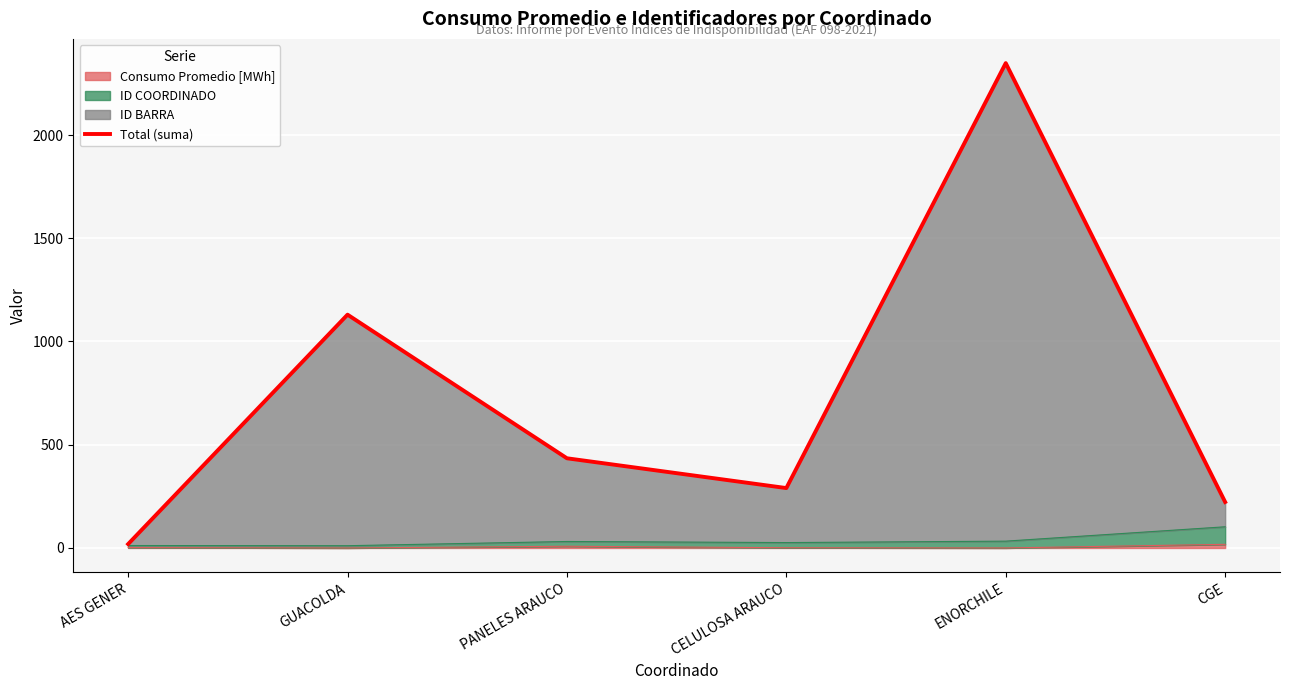

Which has a higher value, CELULOSA ARAUCO or GUACOLDA?

GUACOLDA